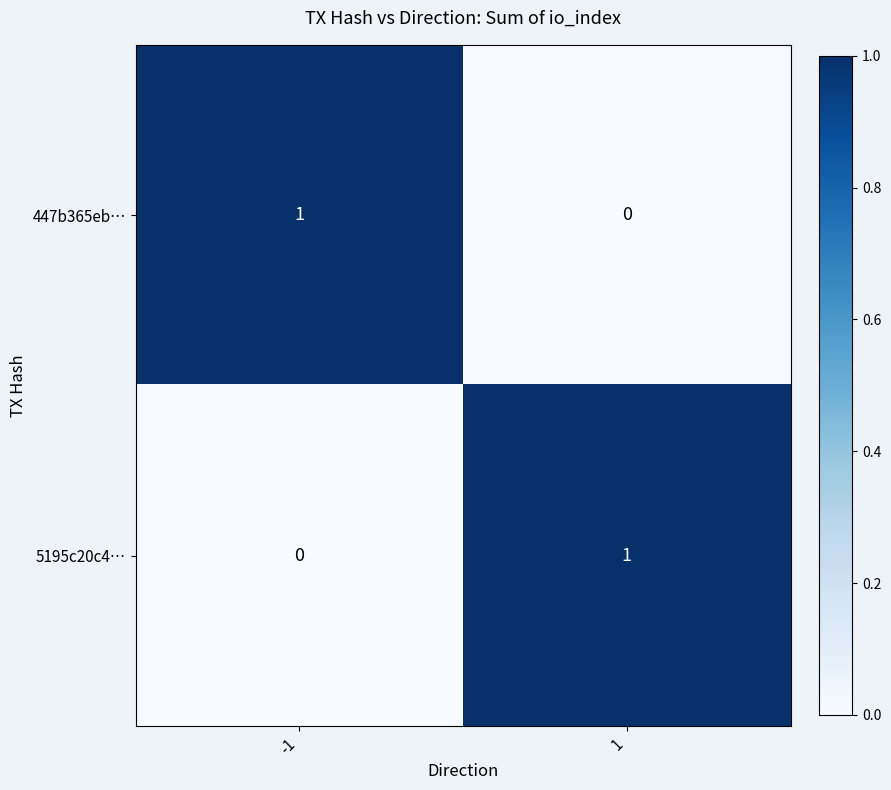

Is it true that 447b365eb… equals 1 at -1?

True